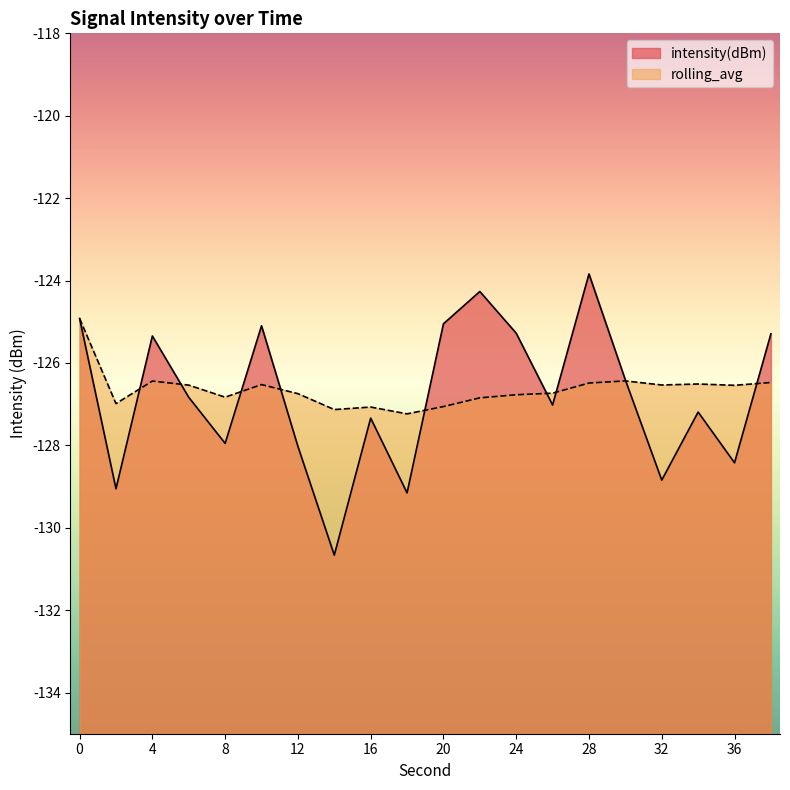

Where is the first local maximum for rolling_avg?

4